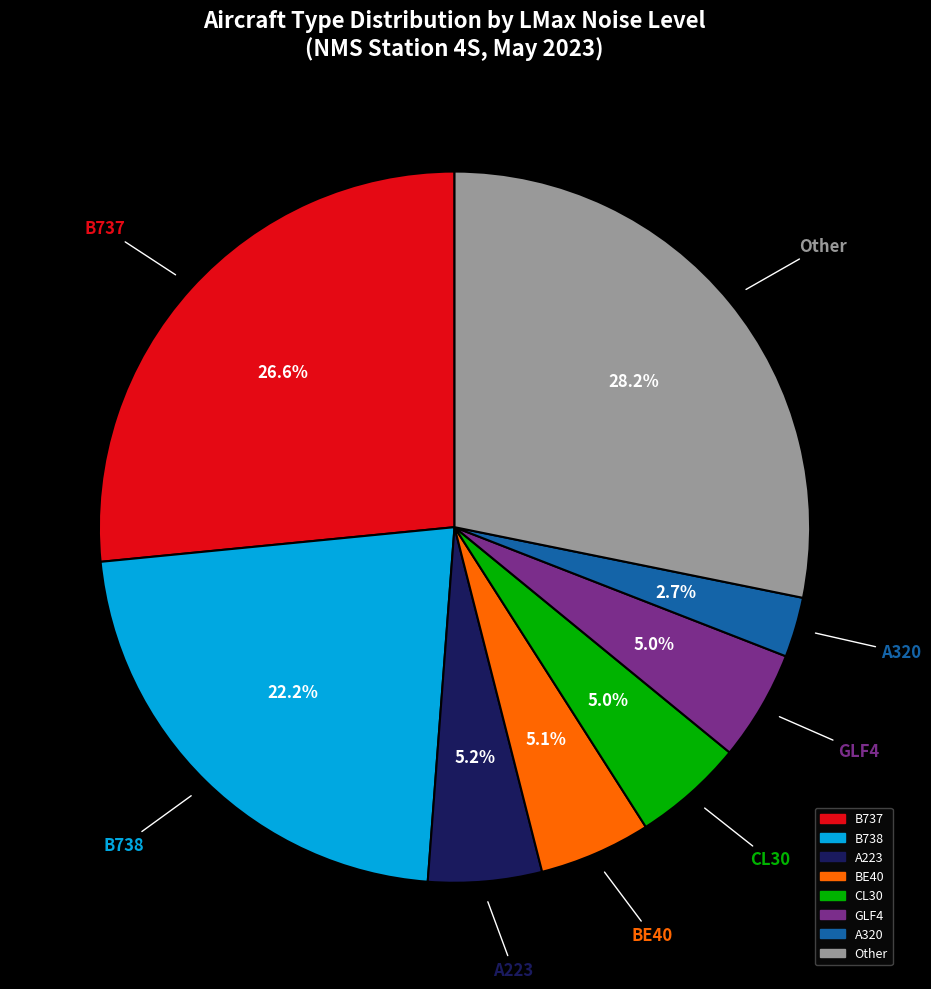

Is there a majority slice in this chart?

No